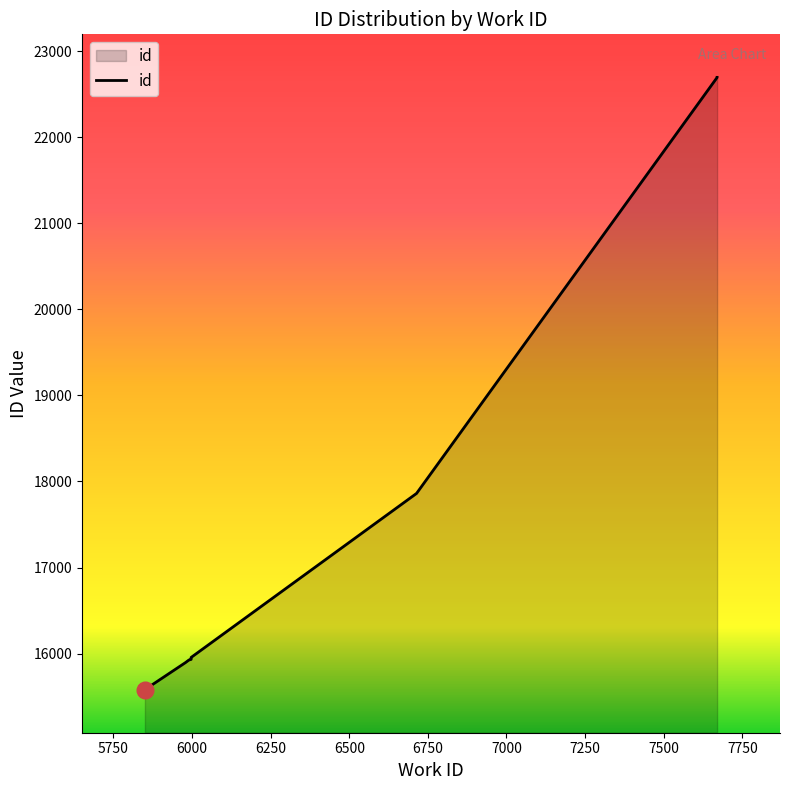

Rank the categories by value from lowest to highest.

5850, 5850, 5979, 5990, 5997, 5997, 5997, 6714, 7670, 7670